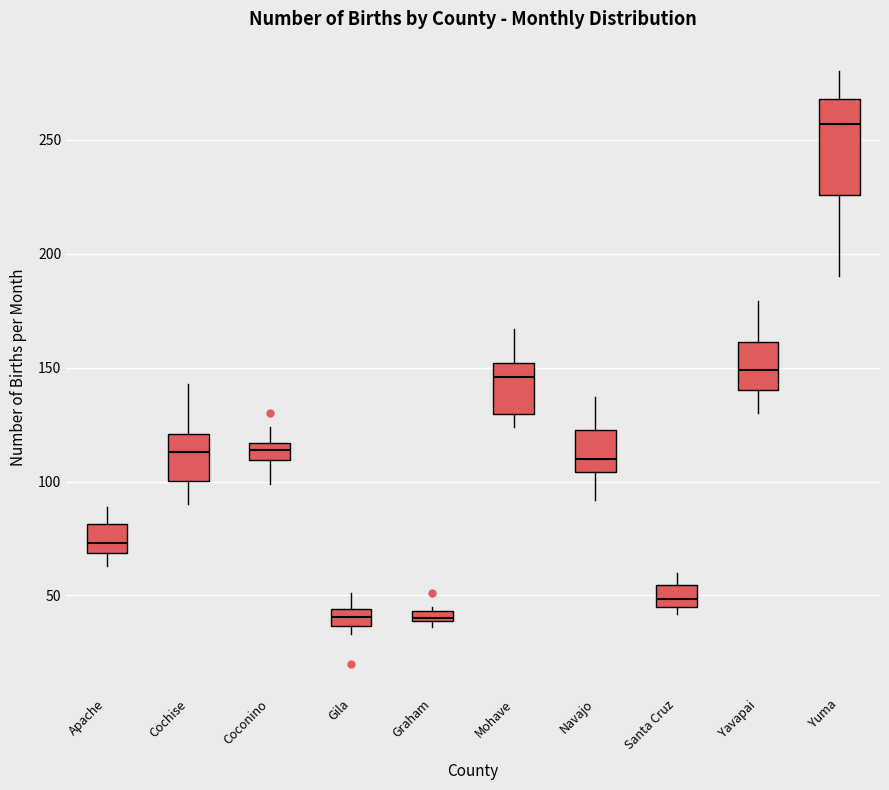

Comparing the boxes themselves (not the whiskers), which one is the tallest?

Yuma